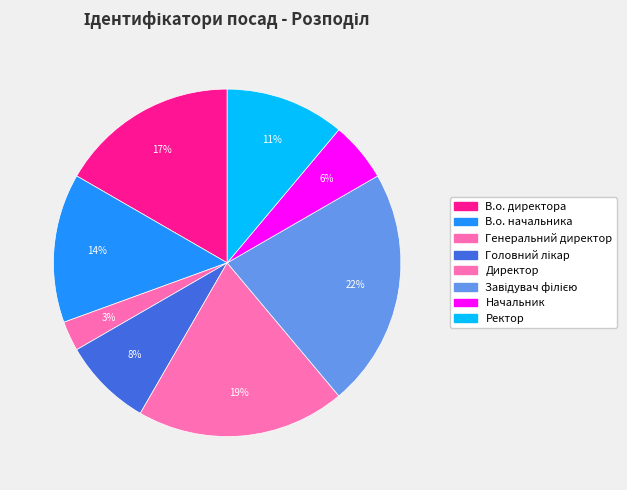

How many segments does this pie chart have?

8